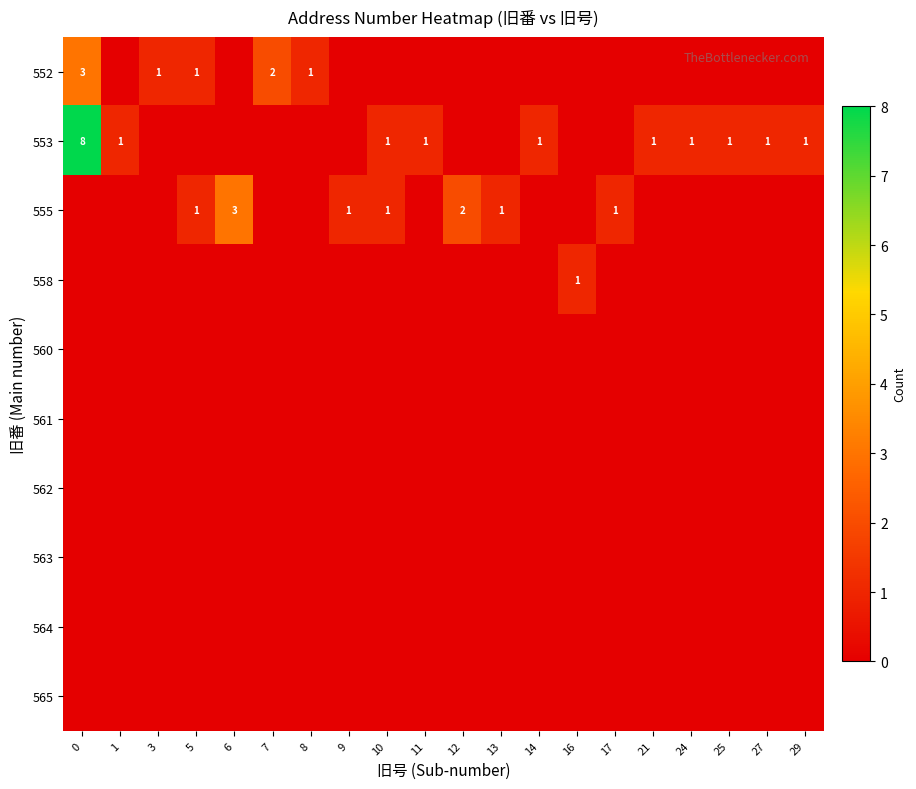

The value of 562 at 16 is 0. True or false?

True